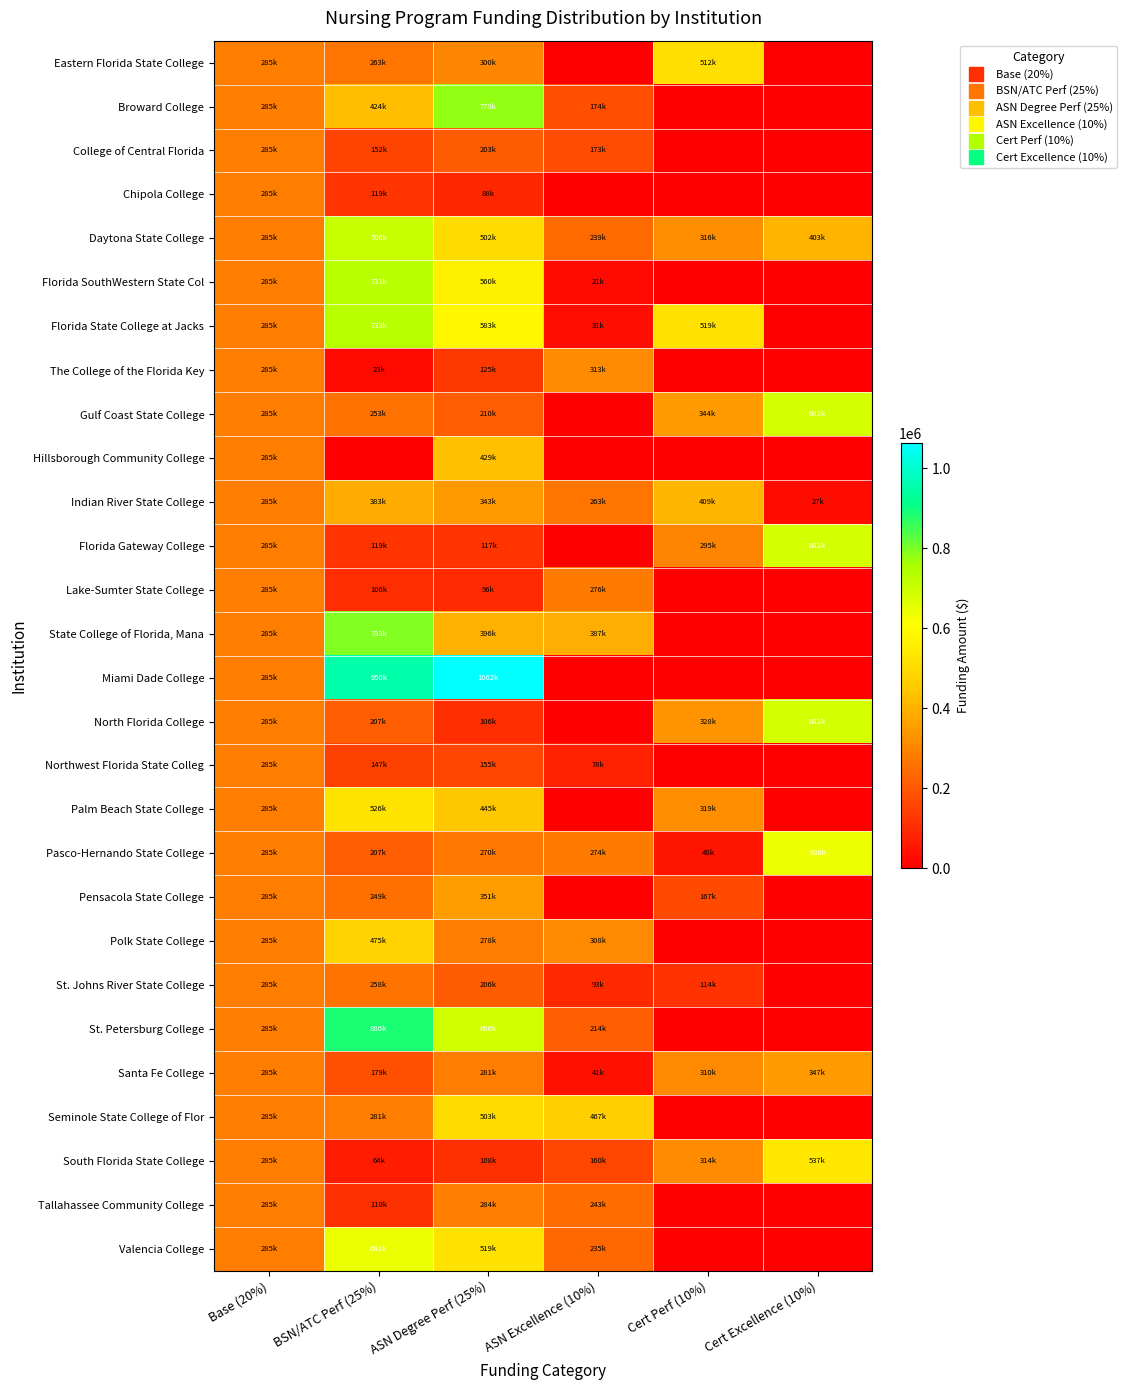

How many series are shown in this chart?

28